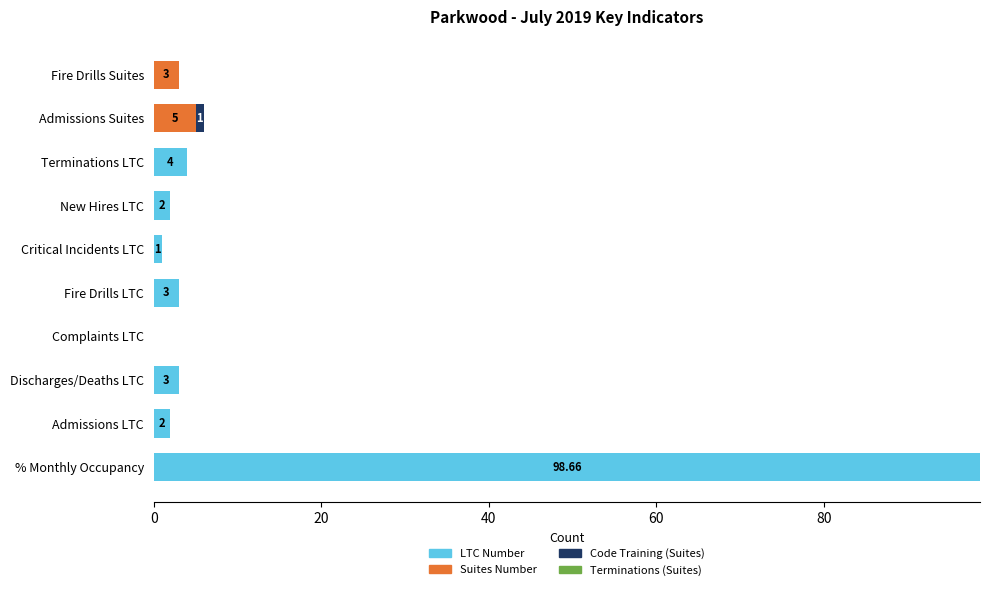

What is the total value across all series at Admissions LTC?

2.0